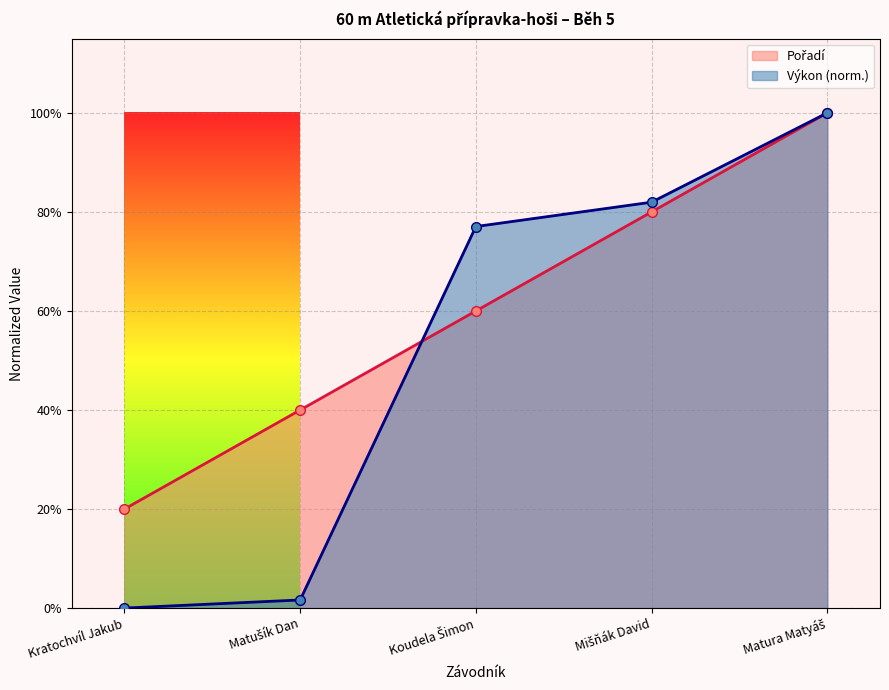

What are all the series names shown in the legend?

Pořadí, Výkon